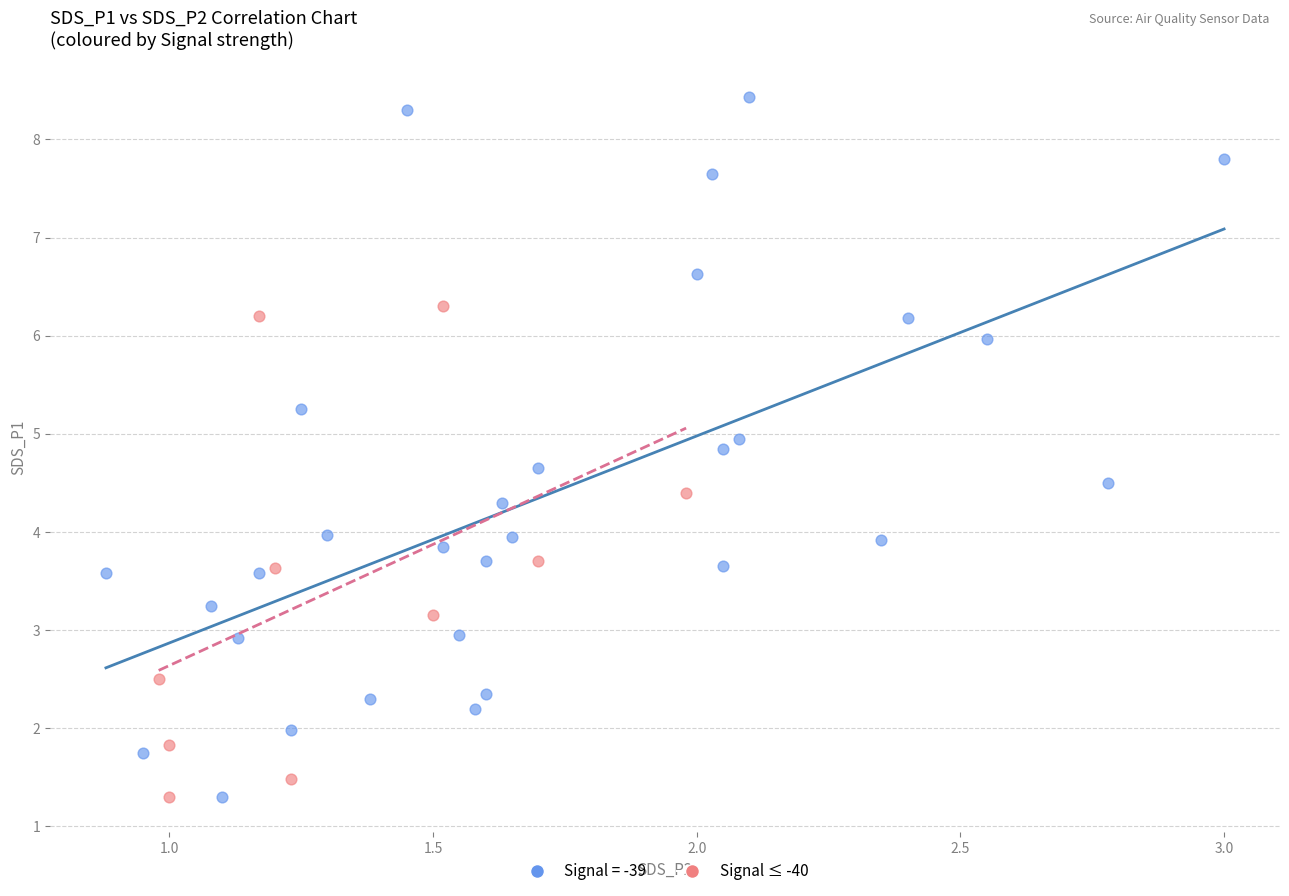

Which series reaches the maximum Y coordinate?

Signal = -39